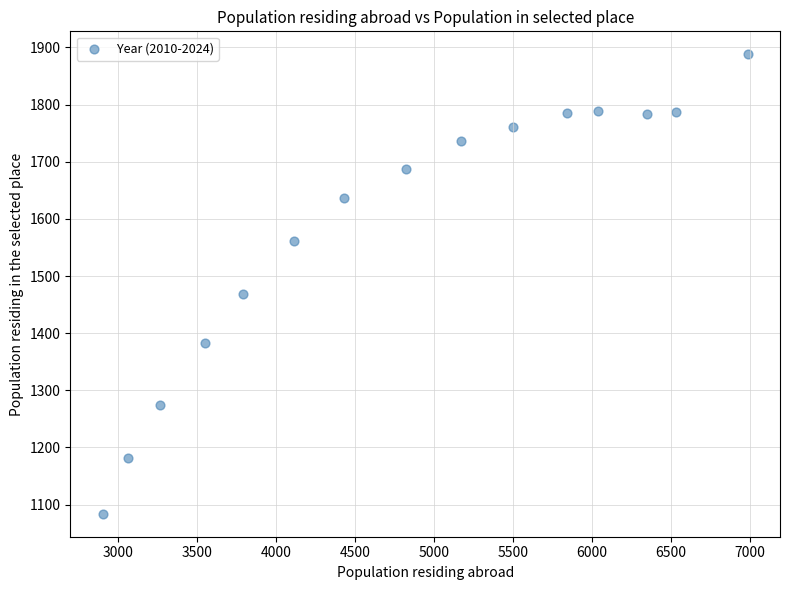

What Y value in the scatter plot is closest to 1486?

1468